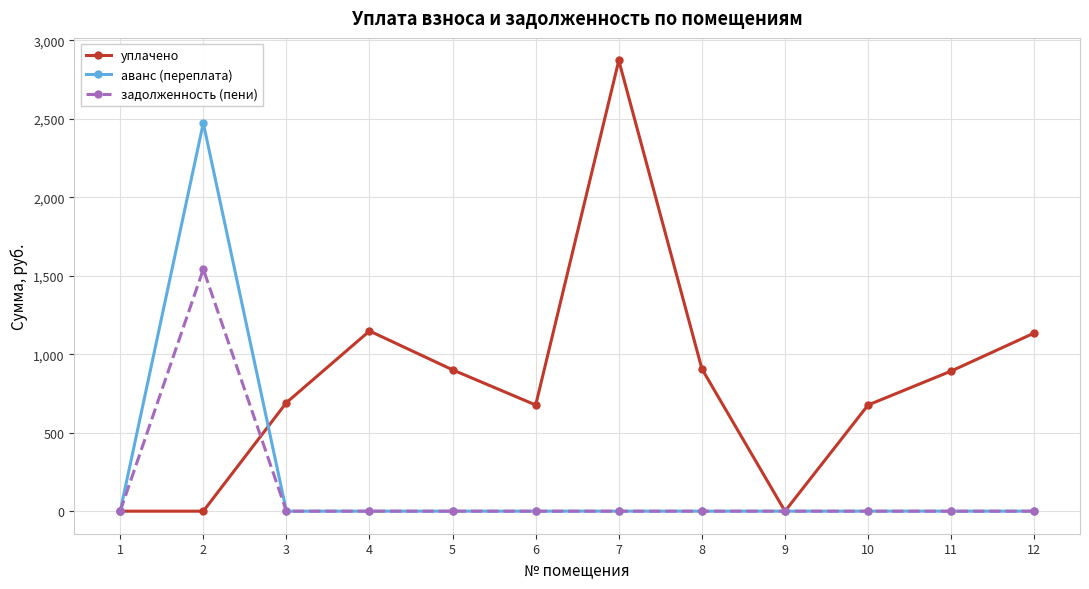

At how many categories does at least one series exceed 2102?

2